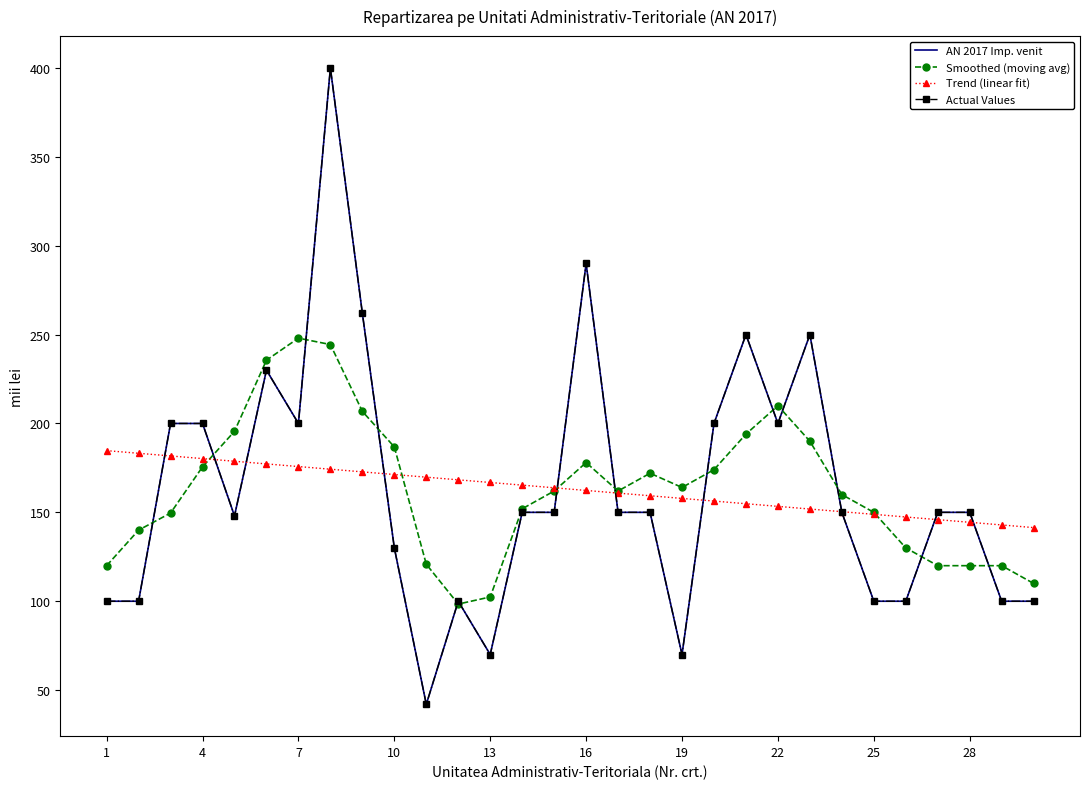

How many interior local valleys does the Smoothed (moving avg) series have?

3